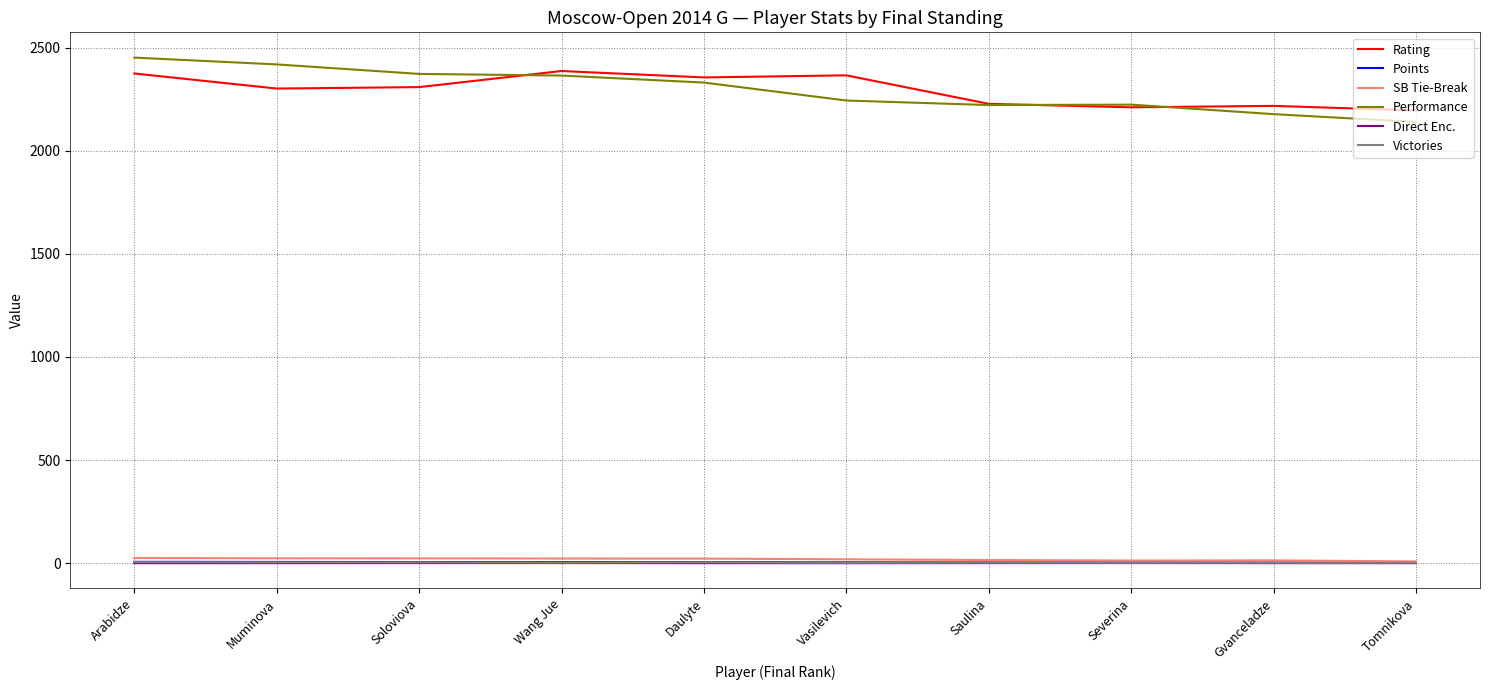

What is the difference between the highest and lowest values at Gvanceladze?

2217.0